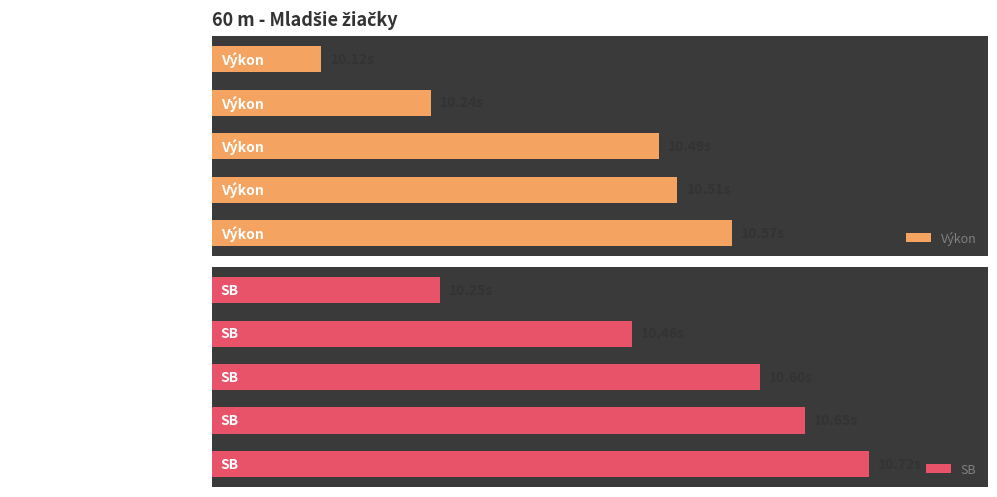

Which has a higher value, CVČ Brezová pod Bradlom or Atletika ŠK Skalica?

CVČ Brezová pod Bradlom